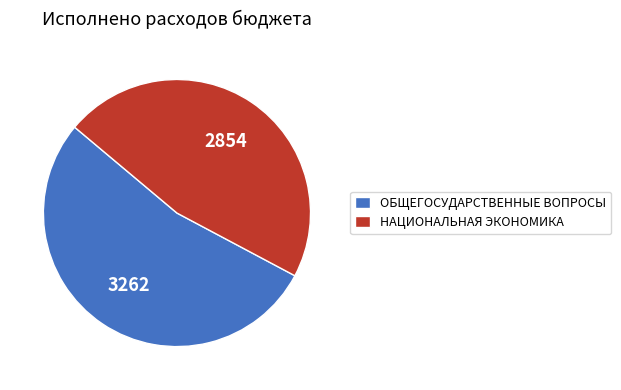

Between ОБЩЕГОСУДАРСТВЕННЫЕ ВОПРОСЫ and НАЦИОНАЛЬНАЯ ЭКОНОМИКА, which is larger?

ОБЩЕГОСУДАРСТВЕННЫЕ ВОПРОСЫ